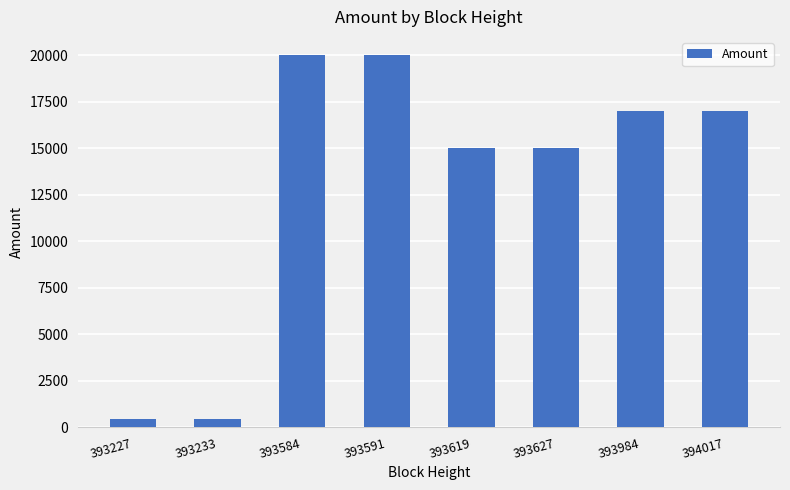

What is the greatest value displayed?

19999.0